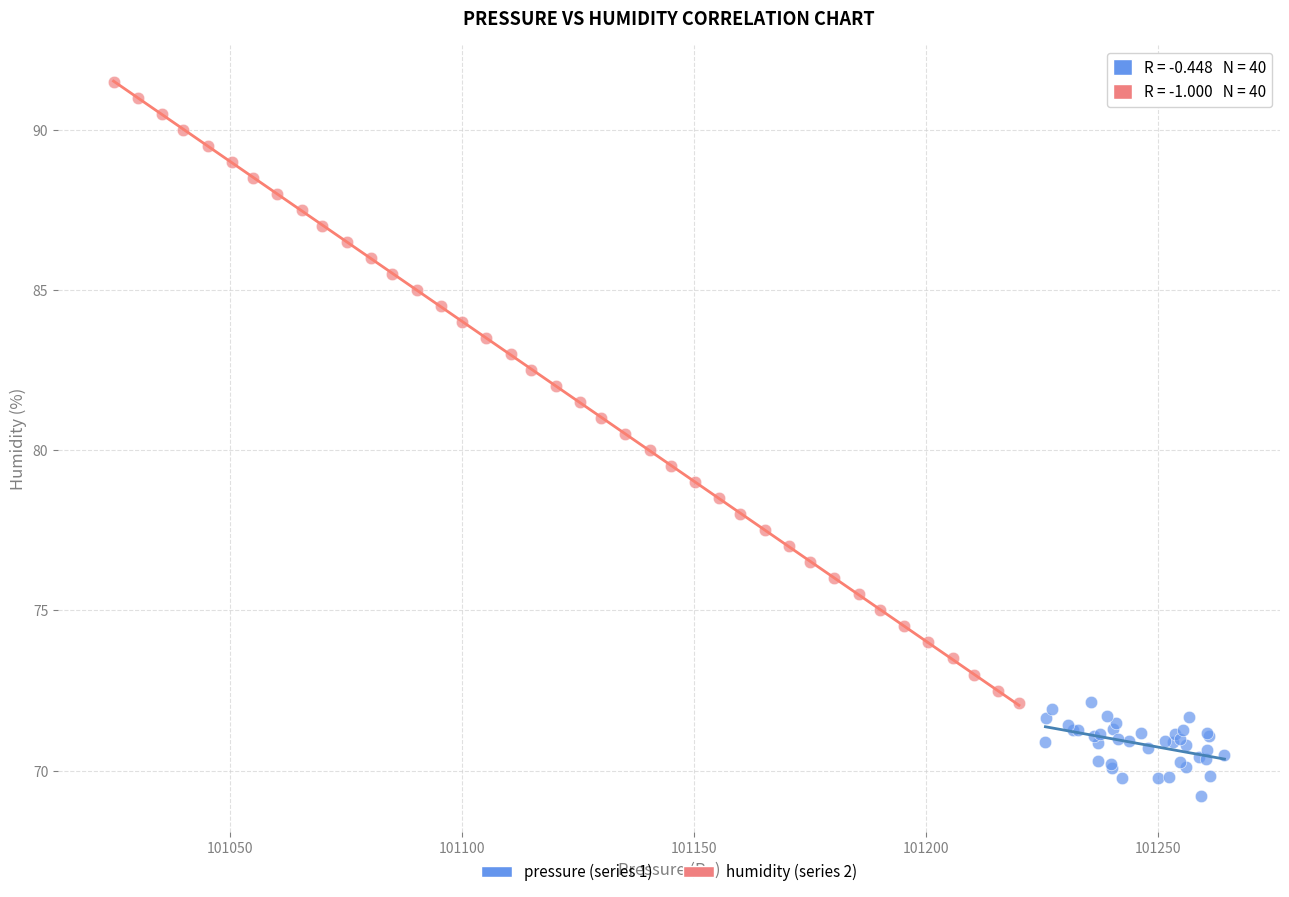

Which series contains the highest Y value?

humidity (series 2)